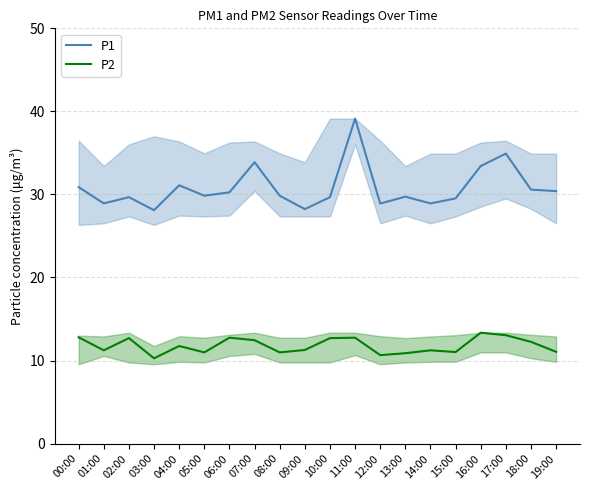

What is the label of the 2nd point from the right?

18:00